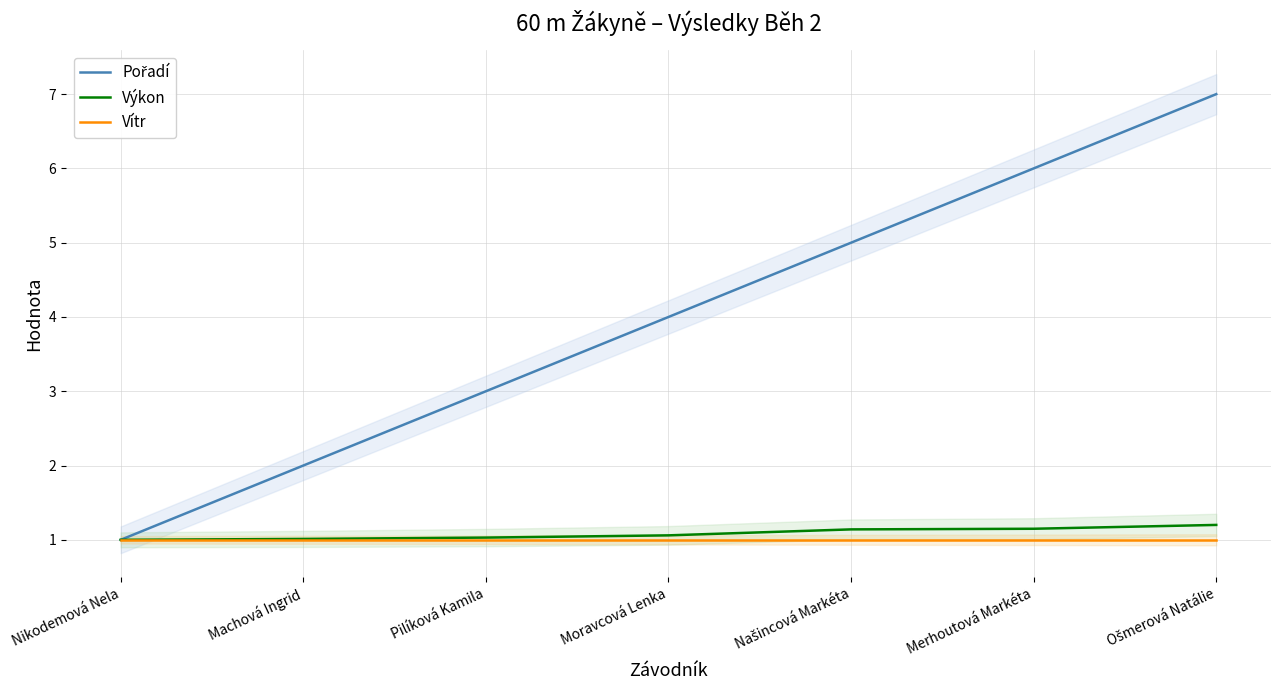

What is the approximate value of Pořadí at Ošmerová Natálie?

7.0